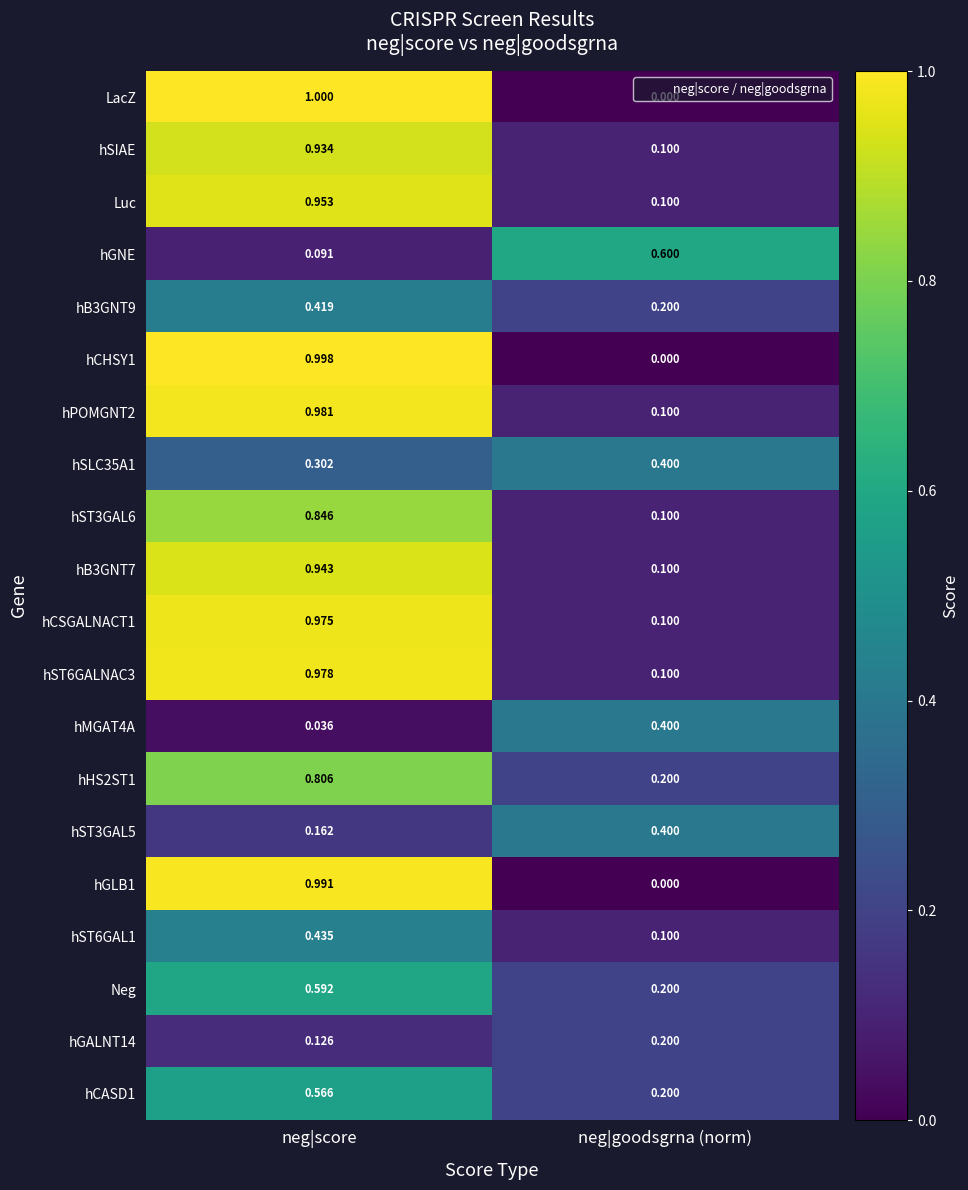

What is the total value across all series at neg|score?

13.1